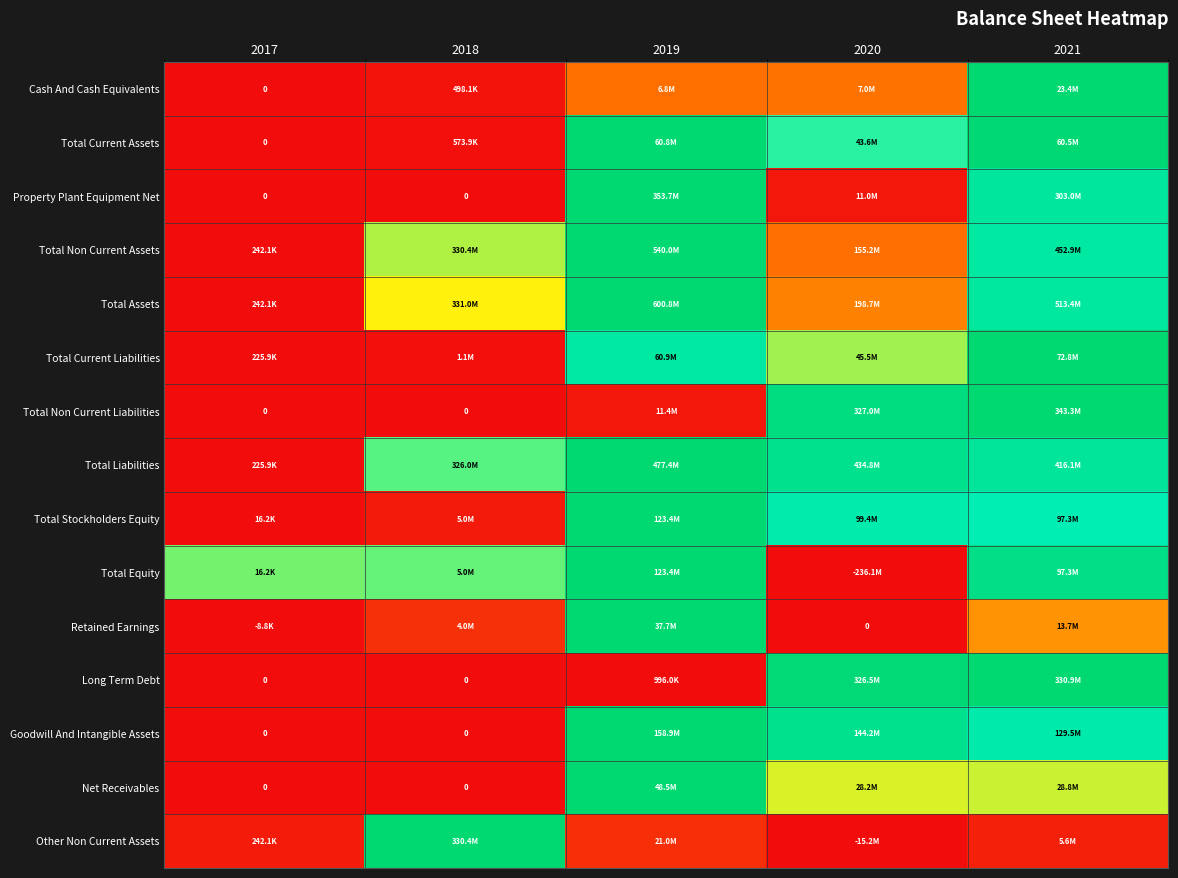

Which category has the highest value across all series?

2021